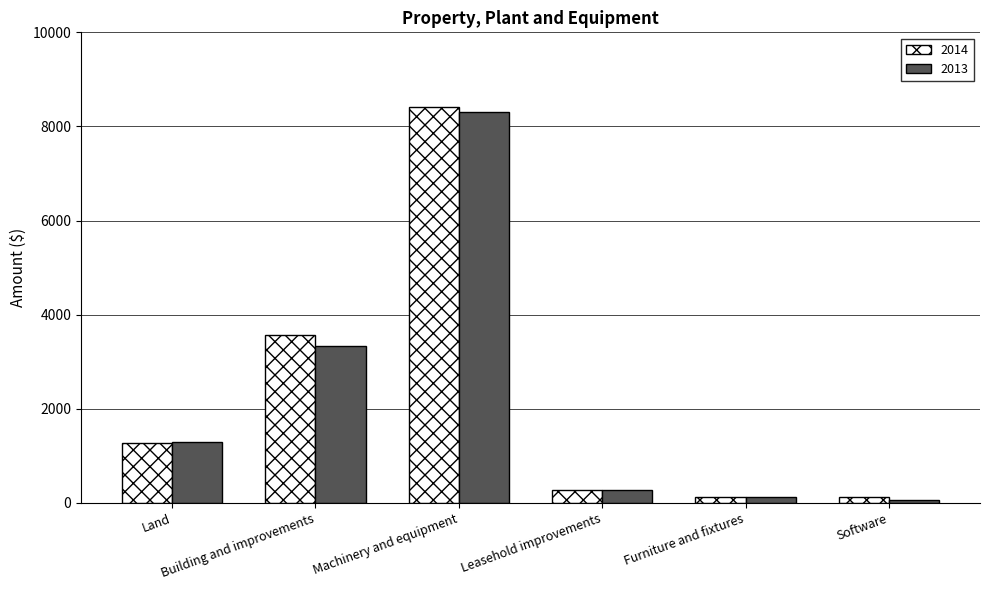

Rank the series by their maximum value, from highest to lowest.

2014, 2013